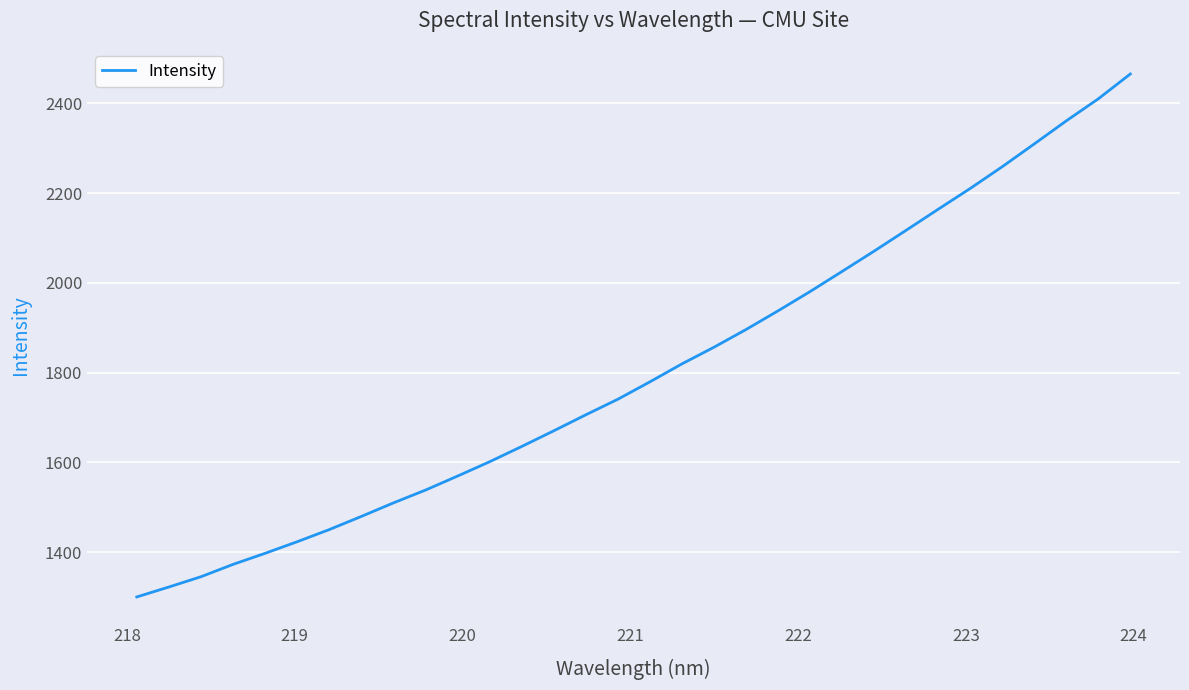

What is the smallest value displayed?

1300.4